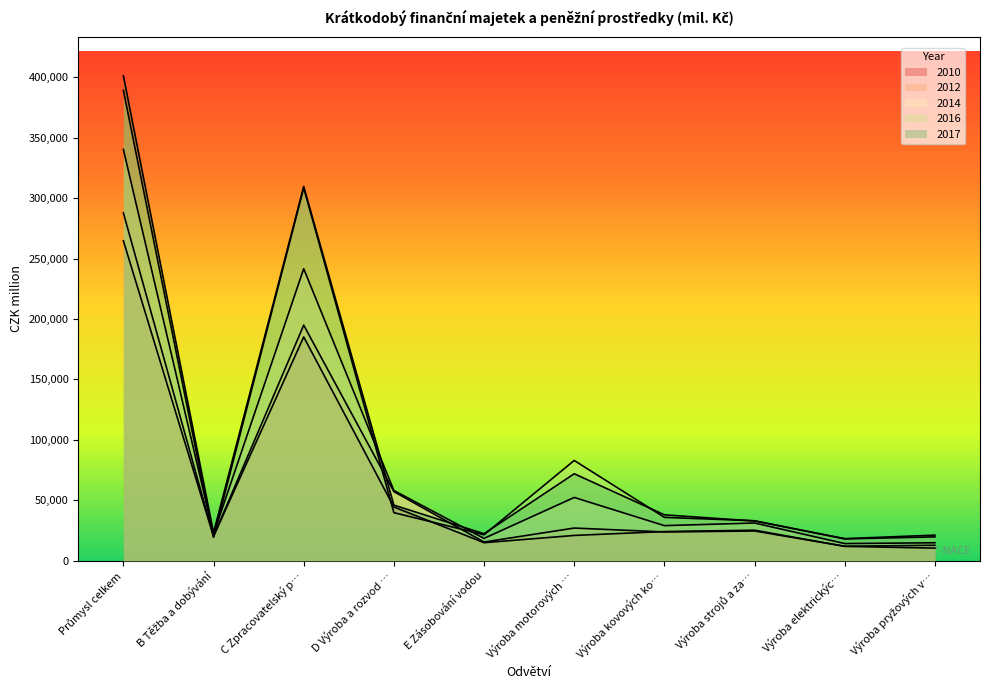

True or false: 2014 has more than 2 interior local peaks.

True